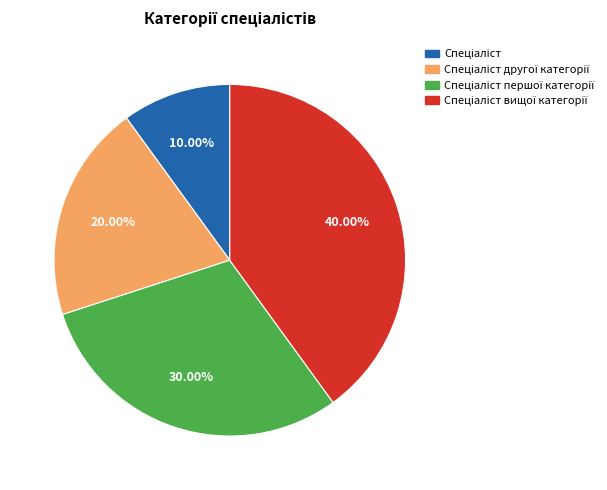

Is there a majority slice in this chart?

No